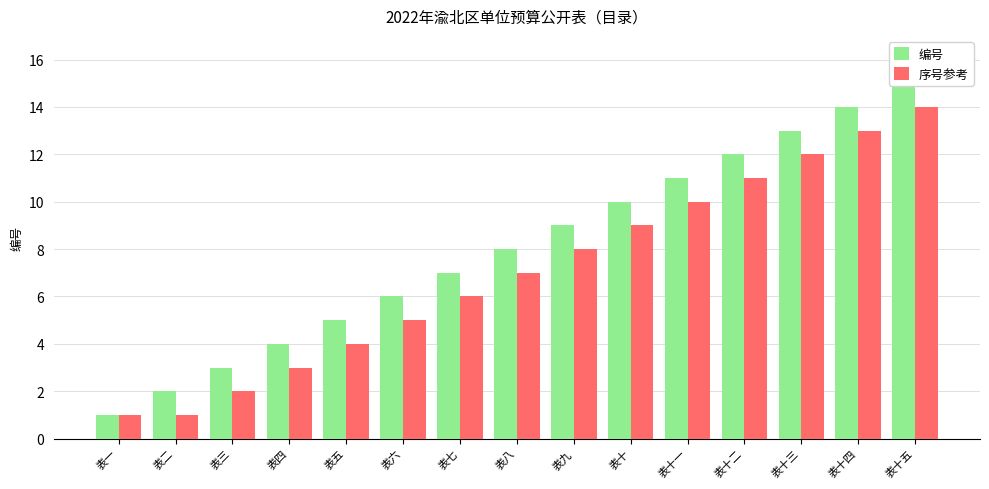

Reading left to right, extract all data points from this chart.

编号: 表一=1	表二=2	表三=3	表四=4	表五=5	表六=6	表七=7	表八=8	表九=9	表十=10	表十一=11	表十二=12	表十三=13	表十四=14	表十五=15
序号参考: 表一=1	表二=1	表三=2	表四=3	表五=4	表六=5	表七=6	表八=7	表九=8	表十=9	表十一=10	表十二=11	表十三=12	表十四=13	表十五=14